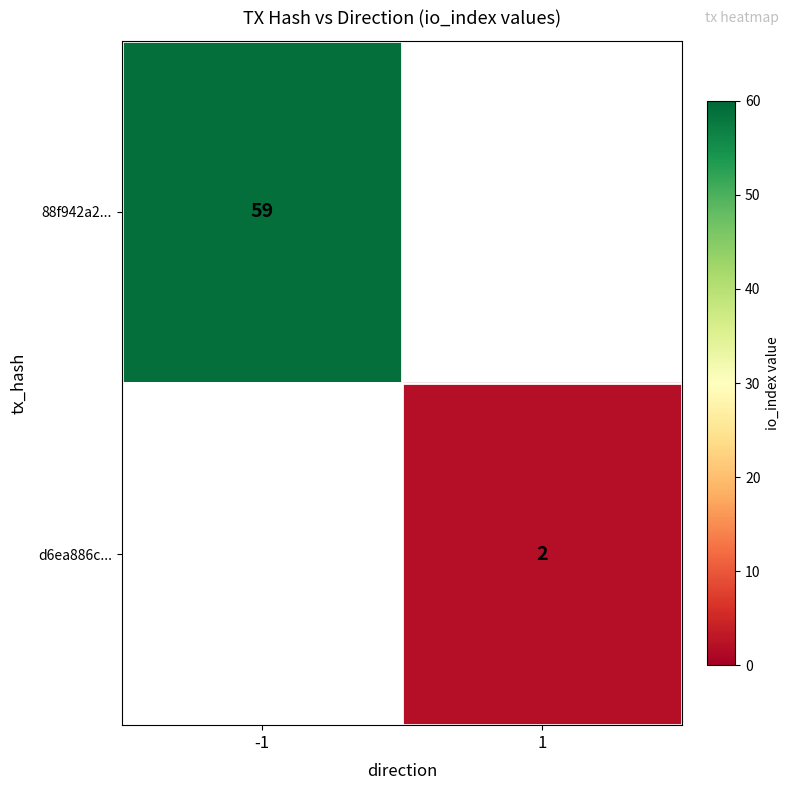

Count the number of data series in this chart.

2